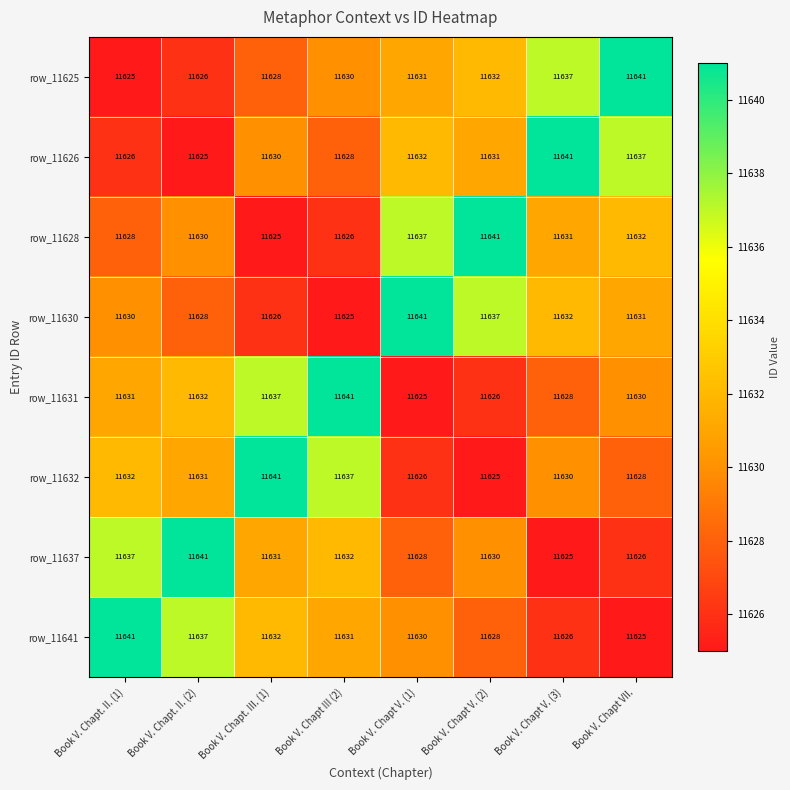

How many data points in row_11637 are less than 11631?

4